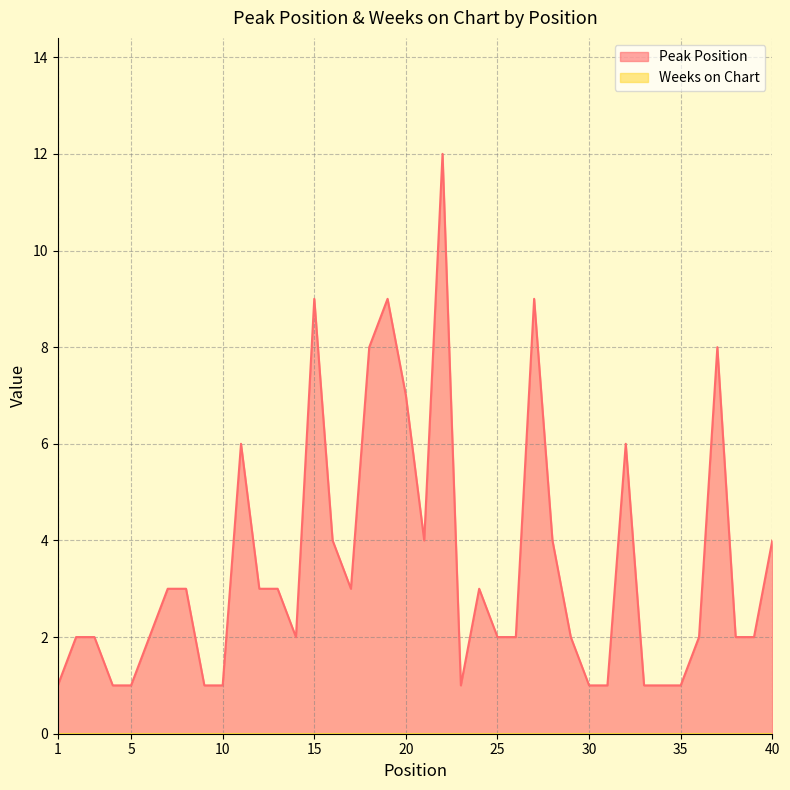

What value does the data have at 33?

1